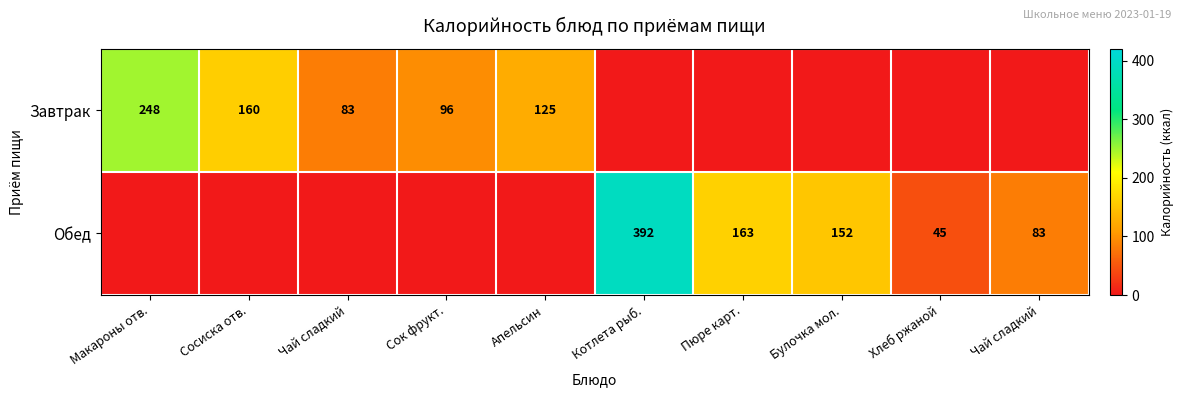

True or false: Обед has a value of 234 at Апельсин.

False